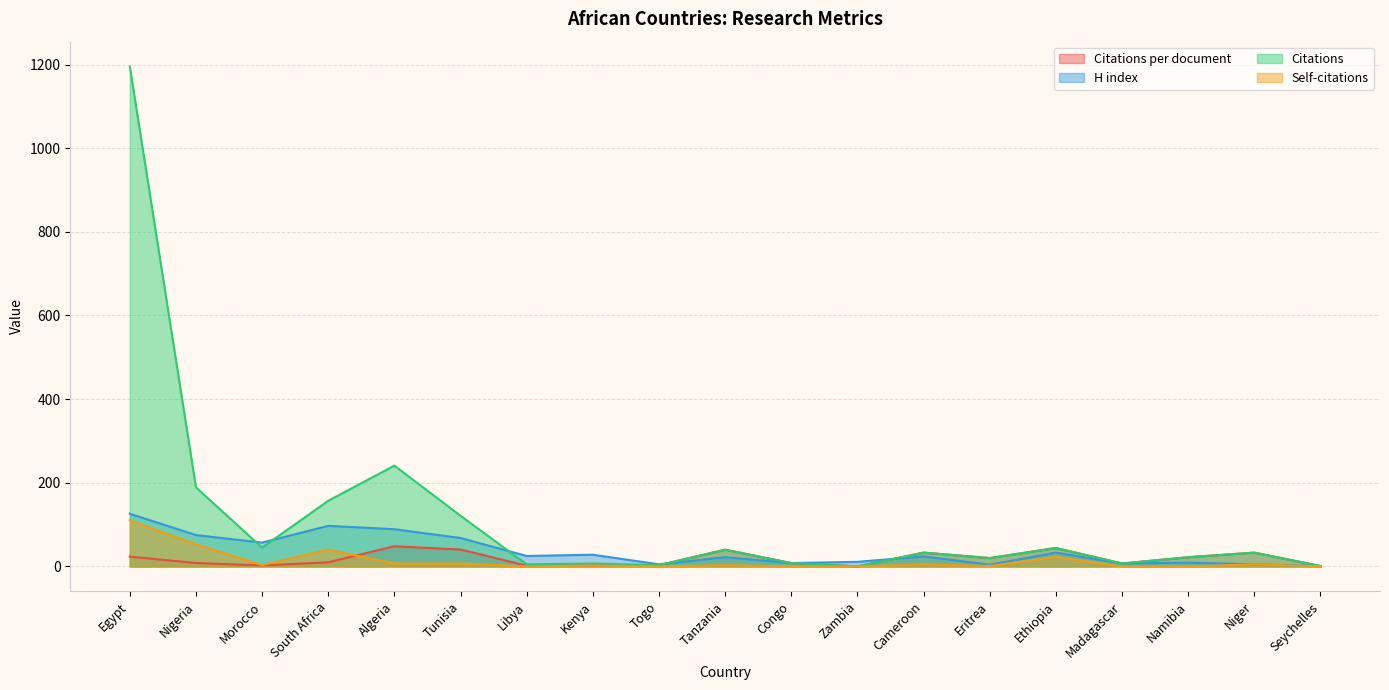

Which series changed the most between Tunisia and Kenya?

Citations